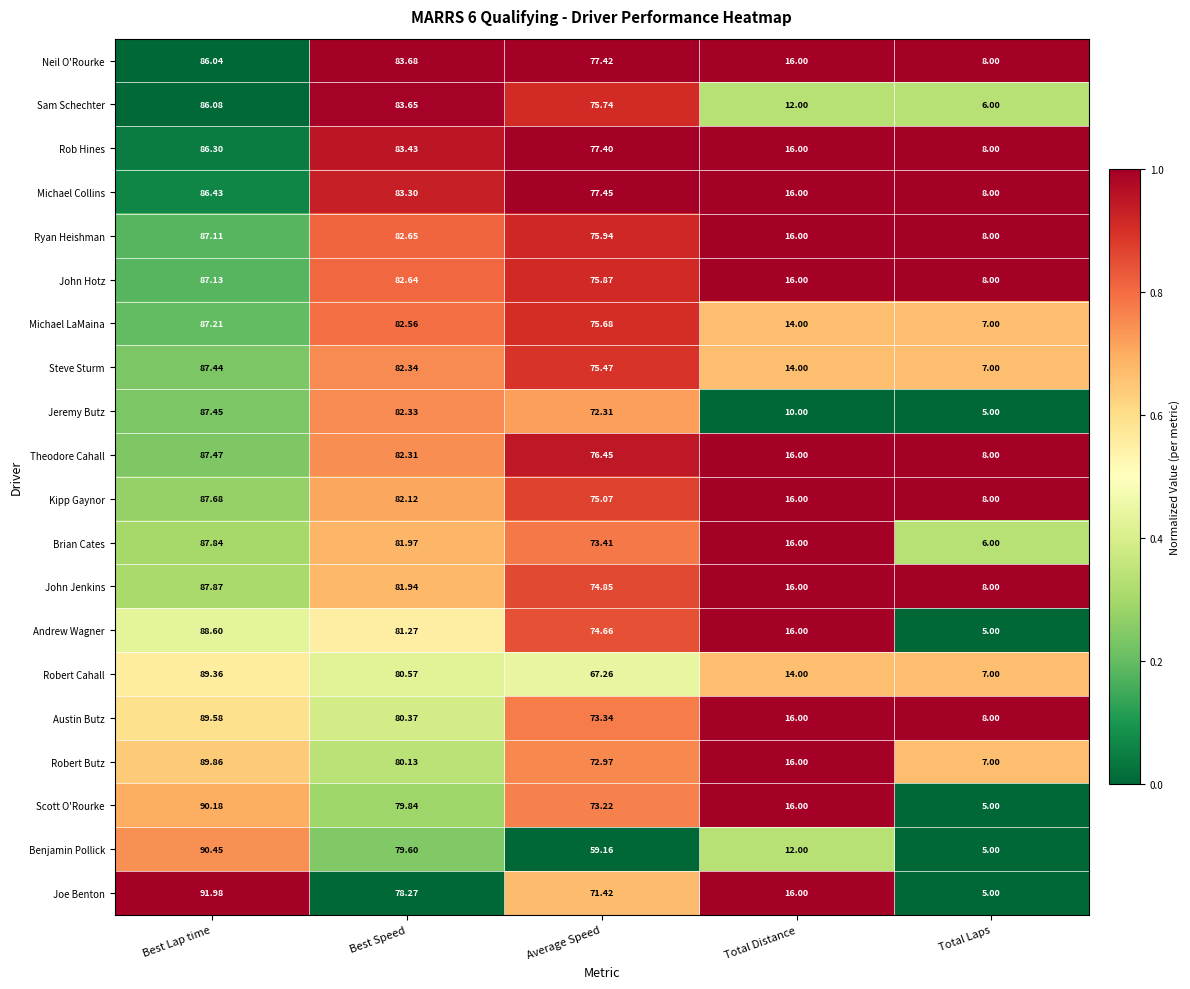

What is the total value across all series at Total Distance?

300.0